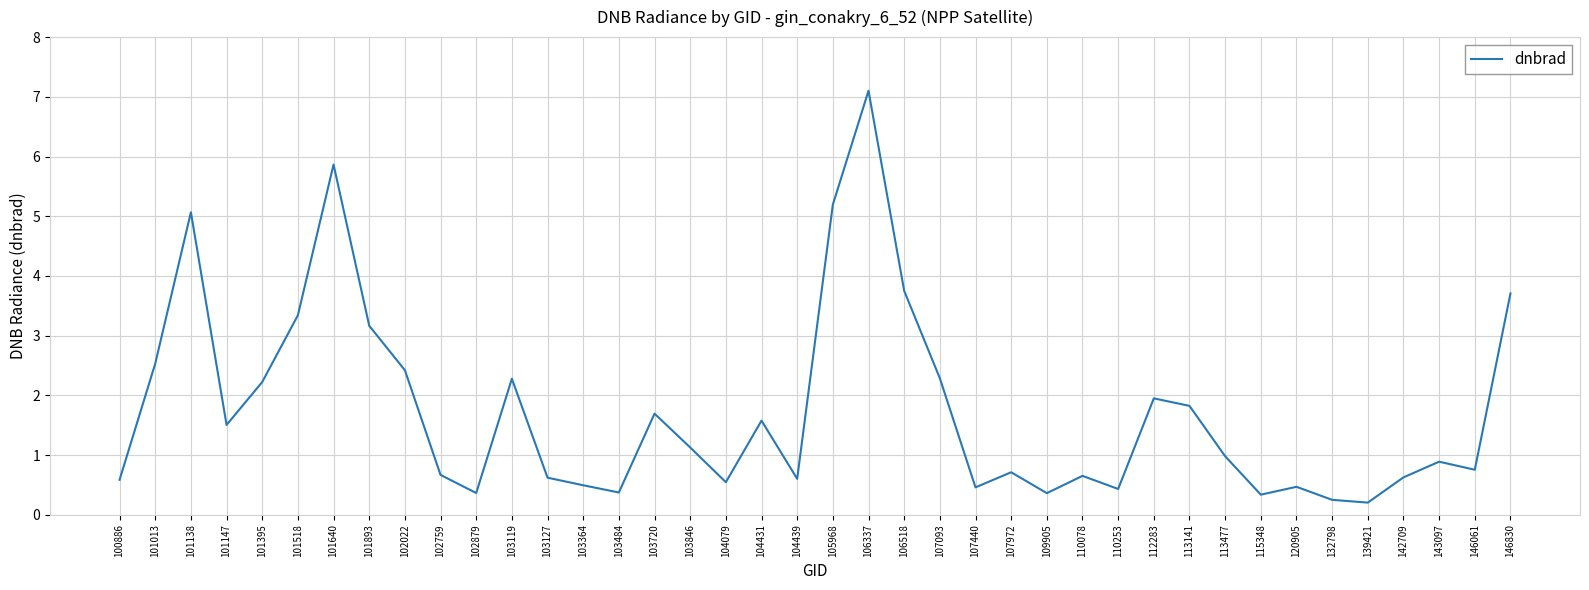

What is the minimum value shown in the chart?

0.2